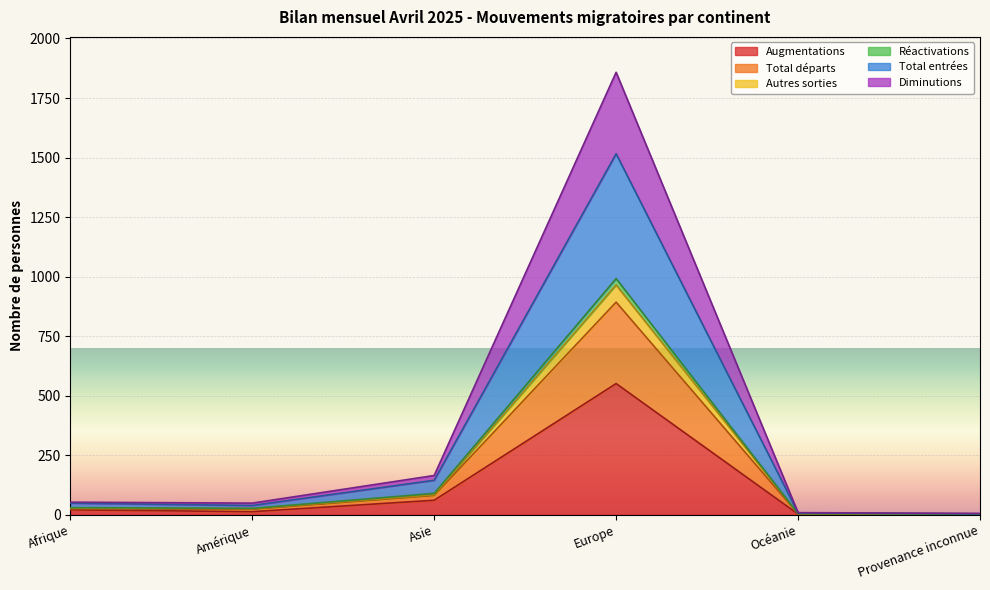

True or false: Diminutions and Total entrées cross at least once.

False